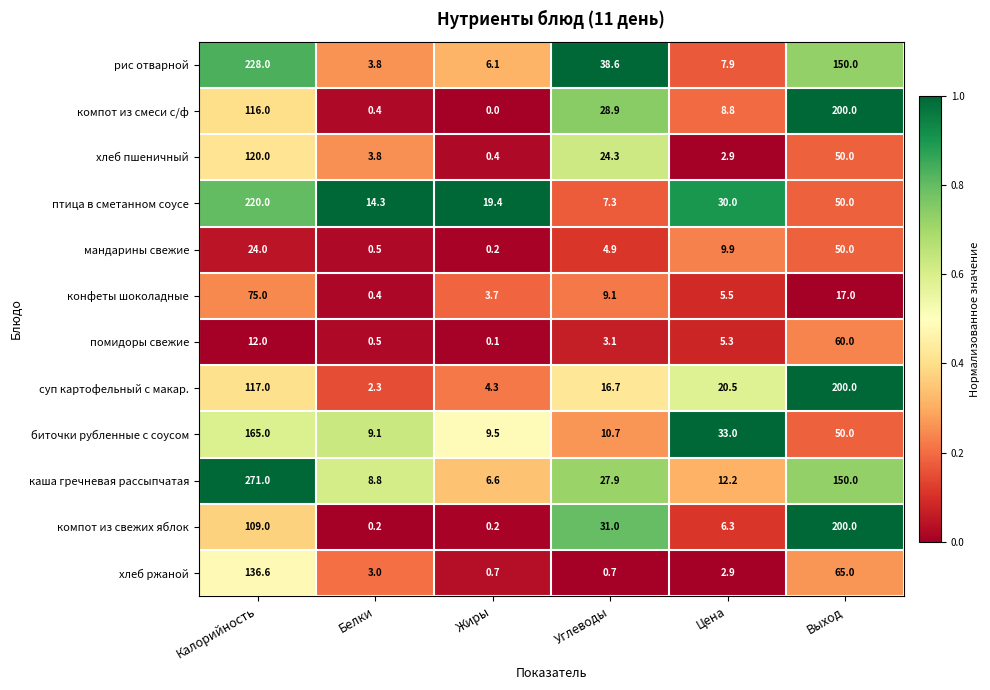

What is the maximum value shown in the chart?

271.0